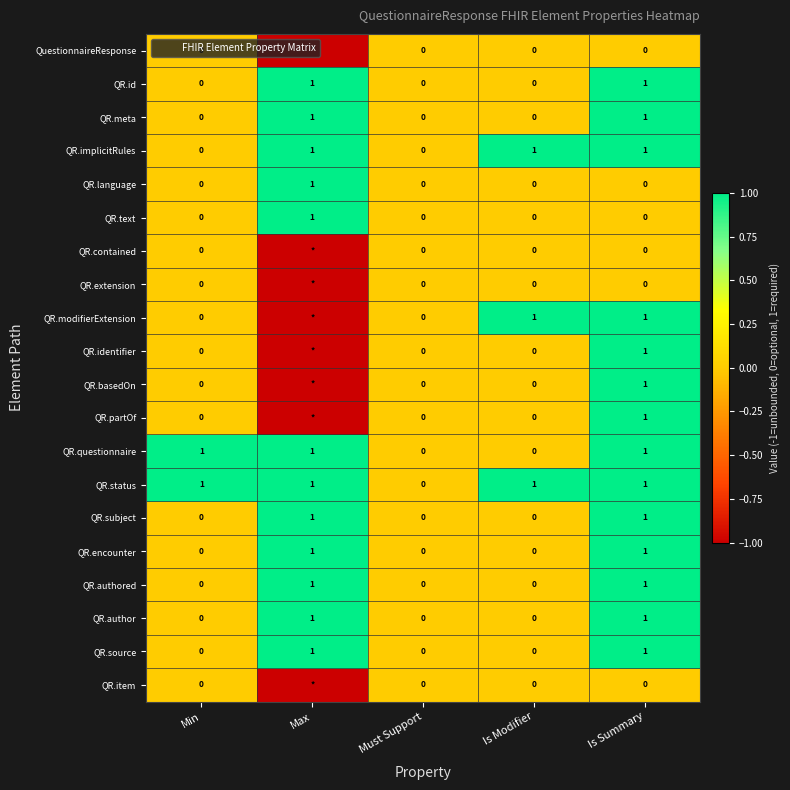

What is the difference between the maximum and minimum values in the QR.language series?

1